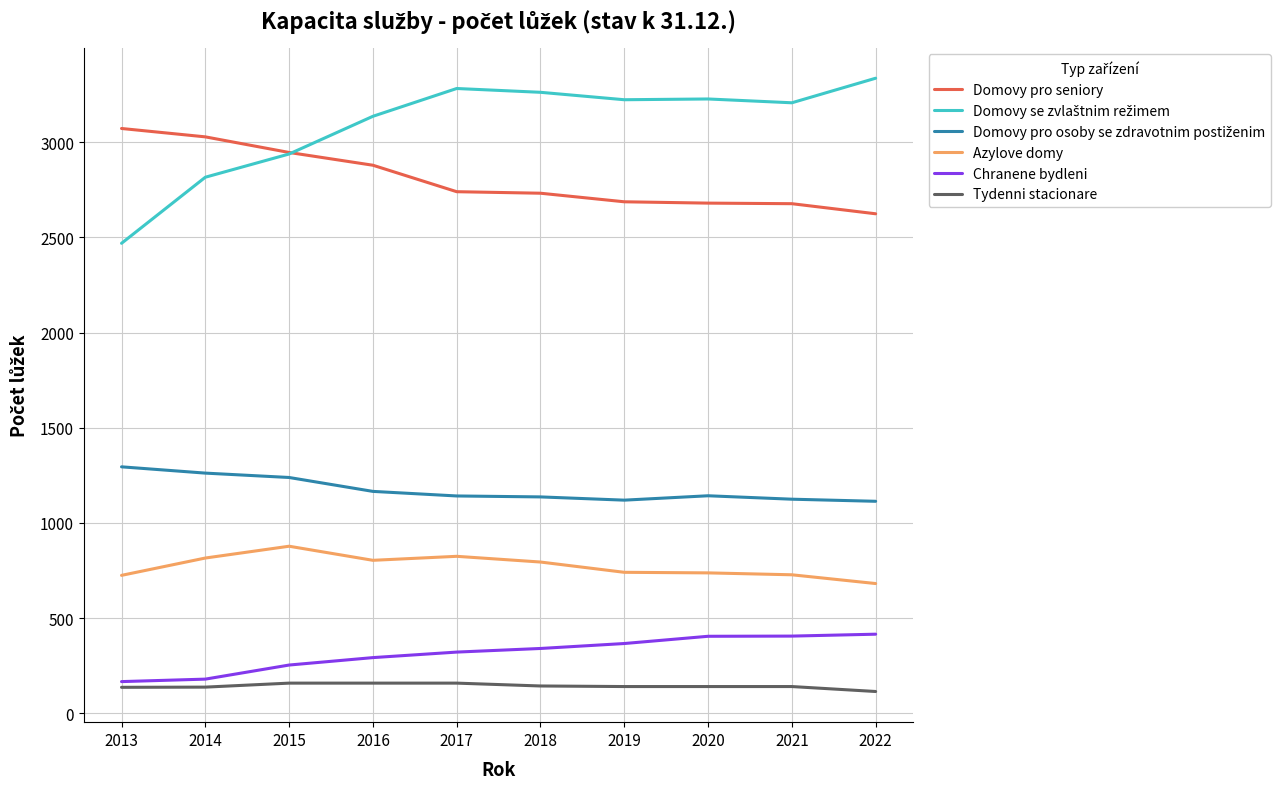

What is the greatest value displayed?

3336